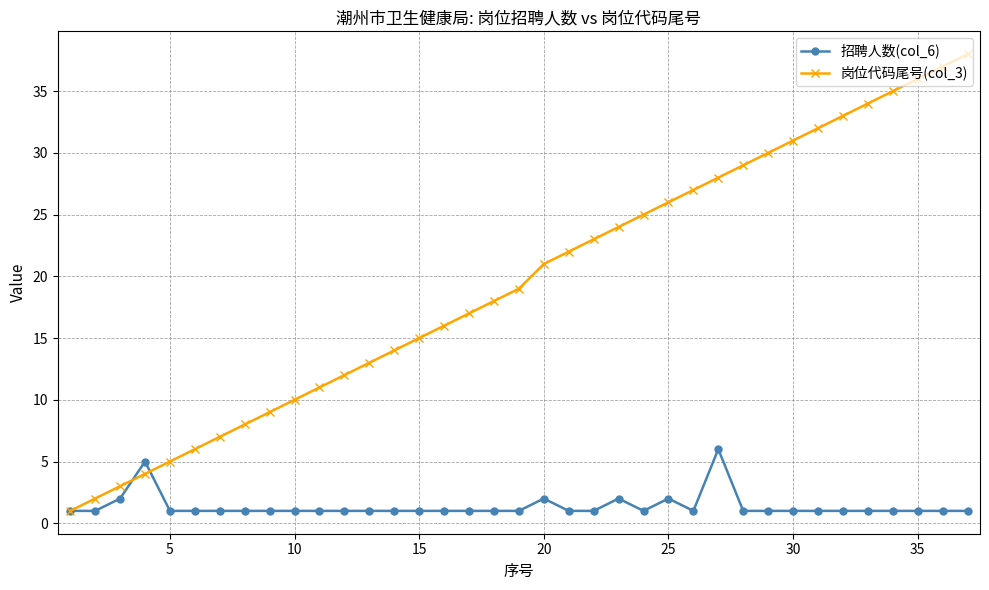

What is the greatest value displayed?

38